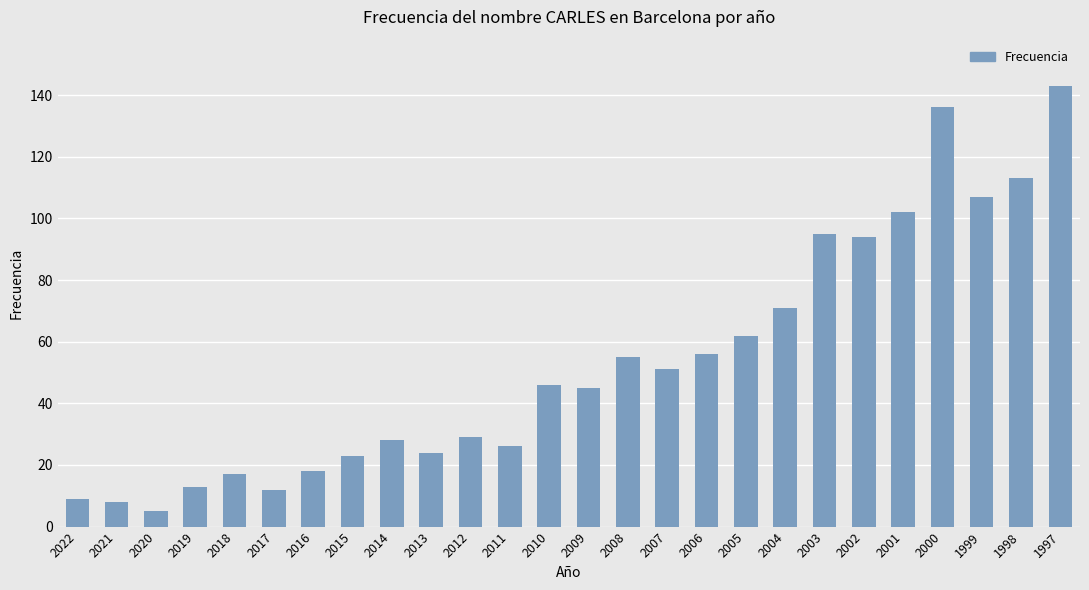

At which label is the value closest to 74?

2004